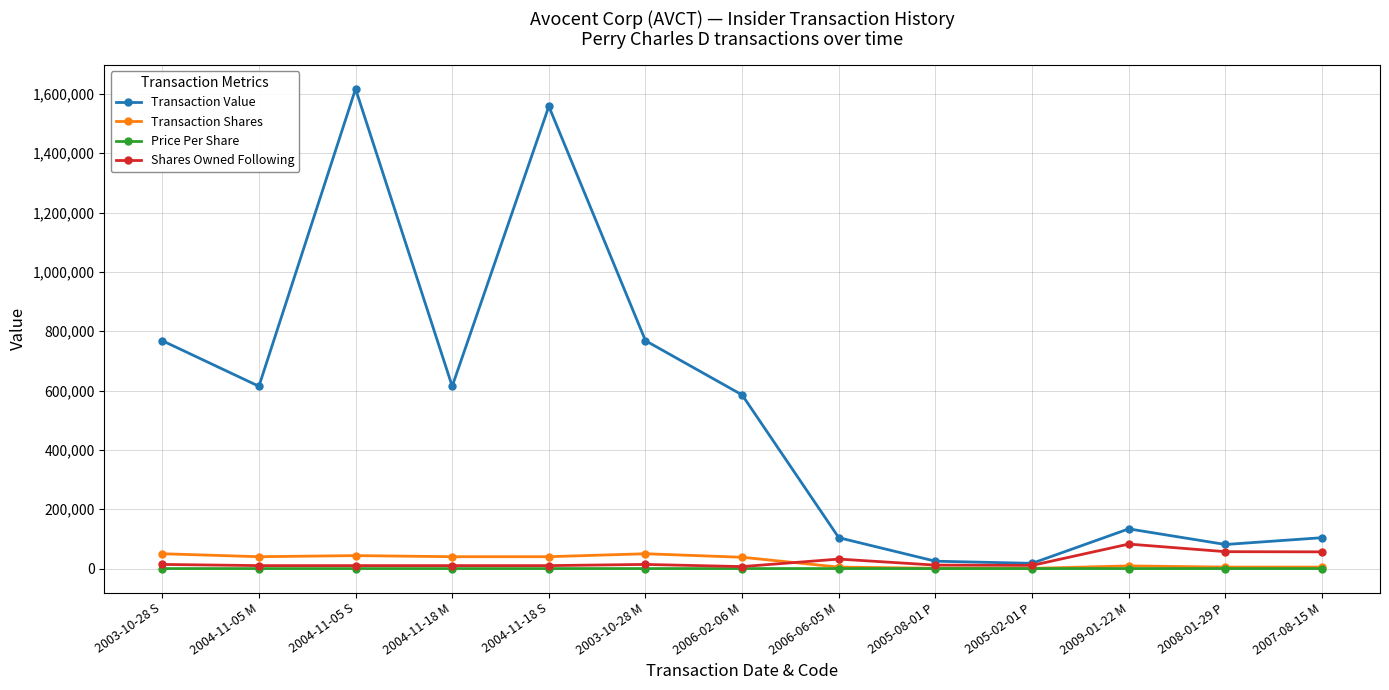

What position from the right is 2003-10-28 M?

8